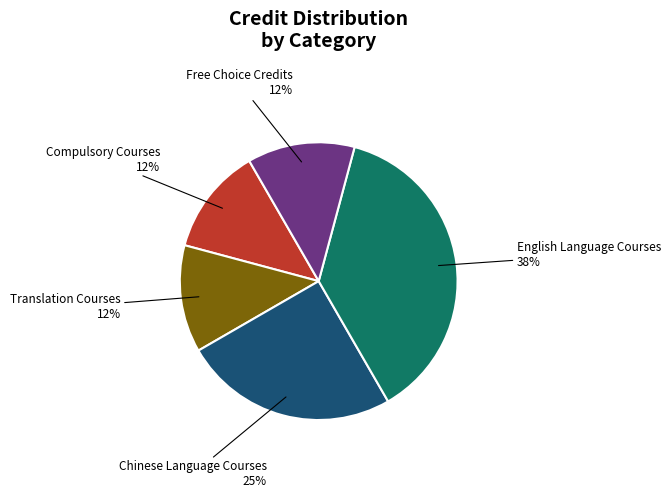

Does any single category account for the majority?

No